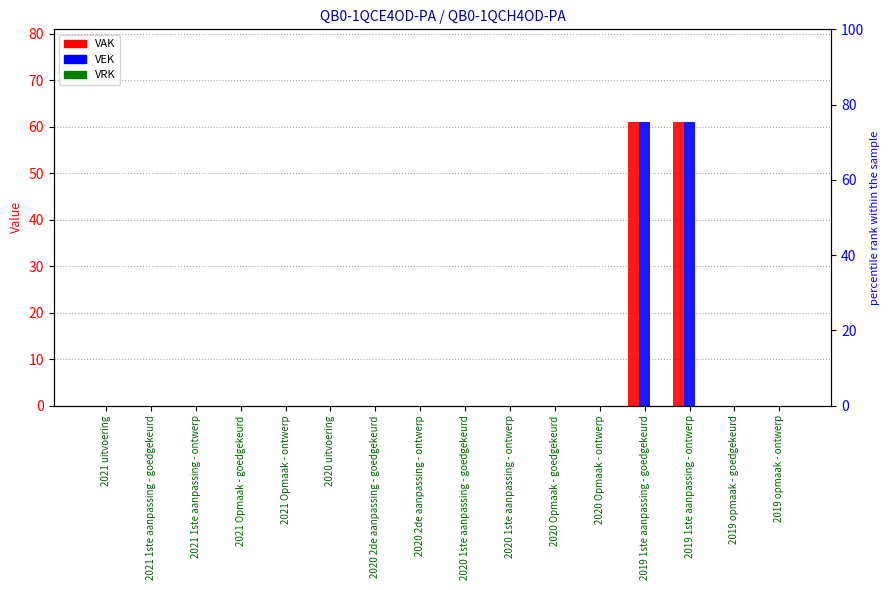

True or false: VEK has a value of 33 at 2019 opmaak - goedgekeurd.

False